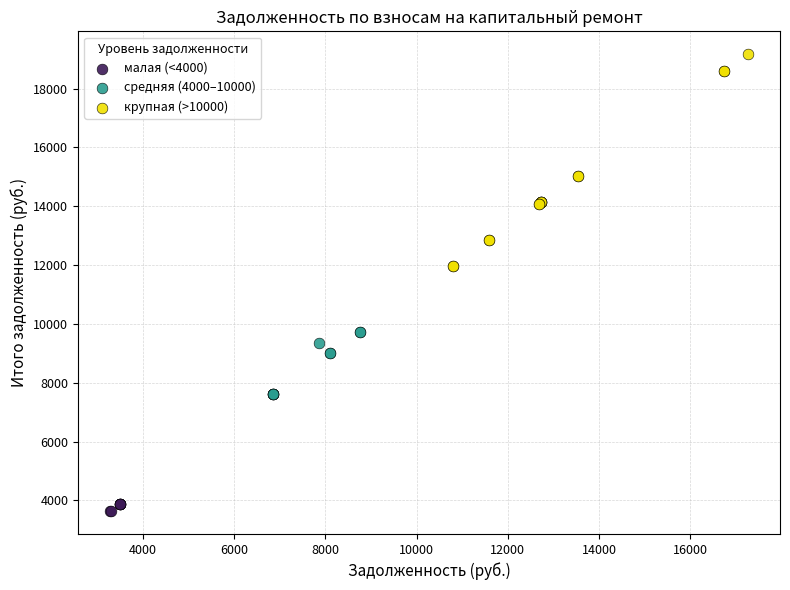

Which series has the widest spread of Y values?

крупная (>10000)